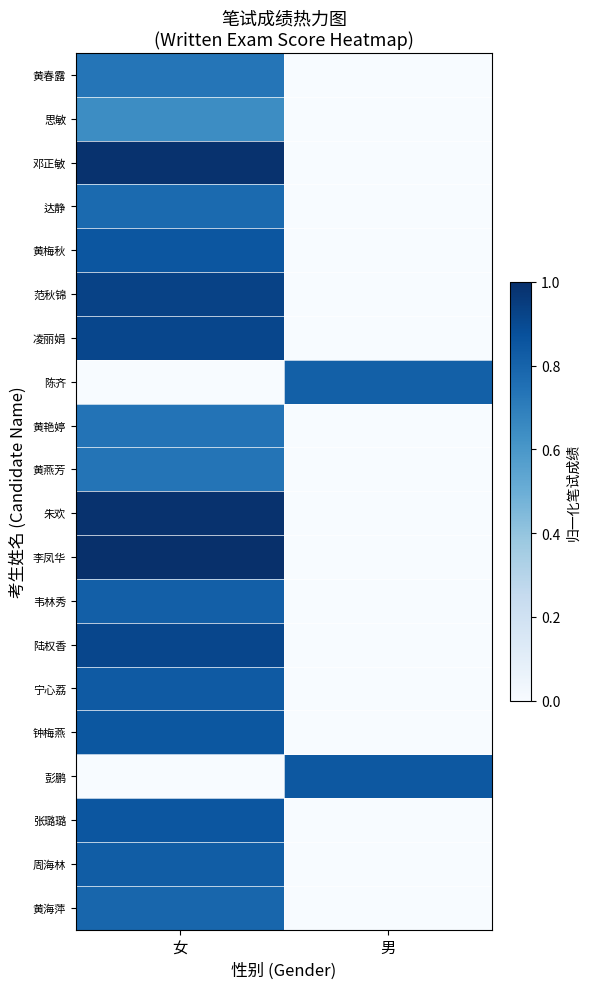

How many categories are shown in the chart?

2